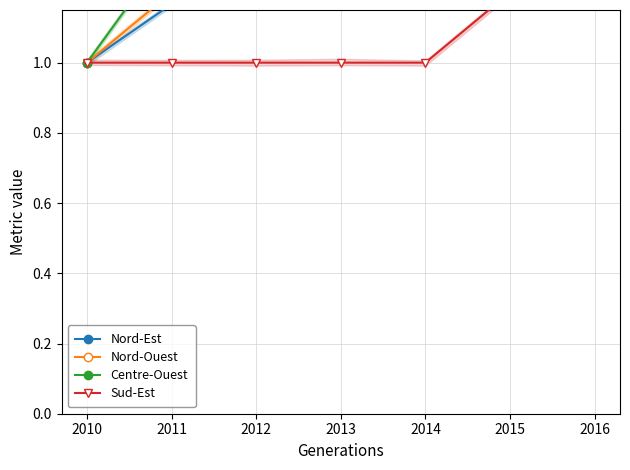

What value does the Nord-Ouest series have at 2014?

1.2